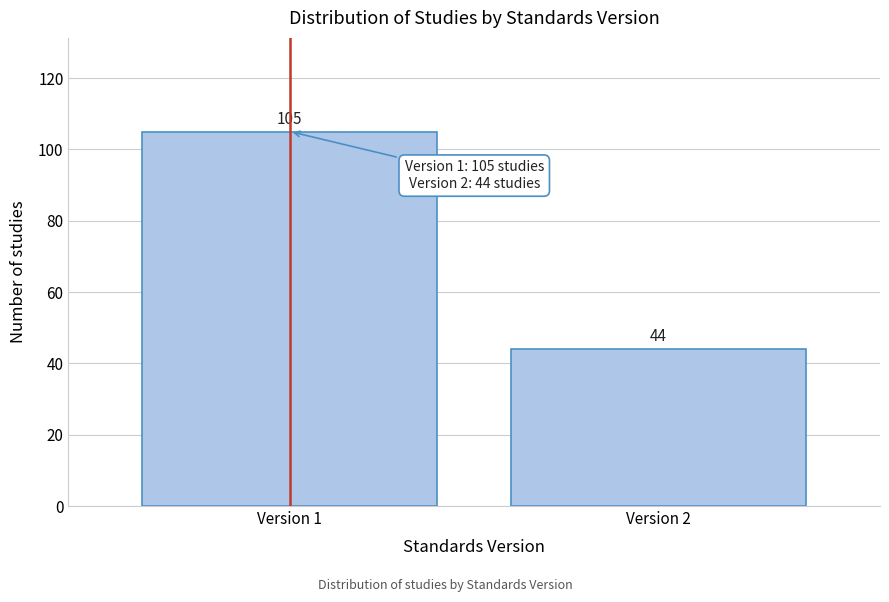

Reading right to left, transcribe all the data shown in this chart.

Version 2=44	Version 1=105